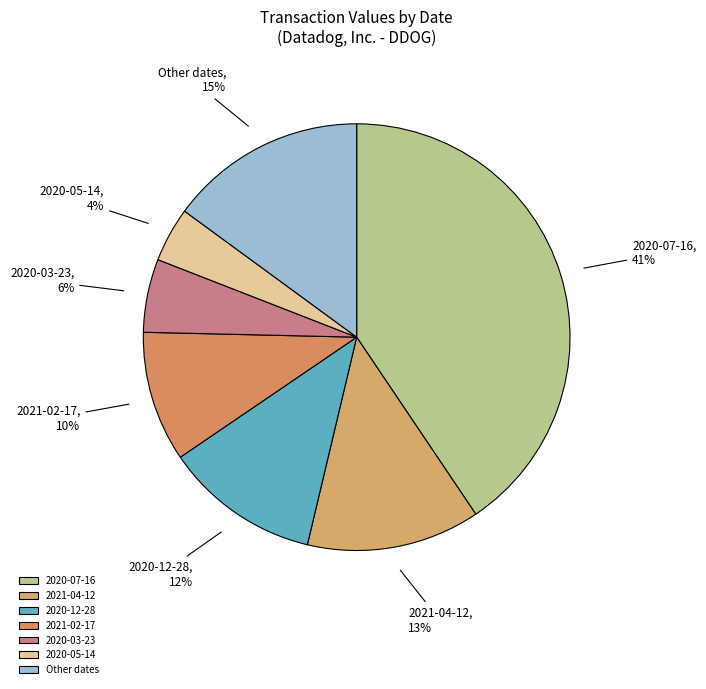

The 2020-03-23 slice represents 1% of the pie. True or false?

False